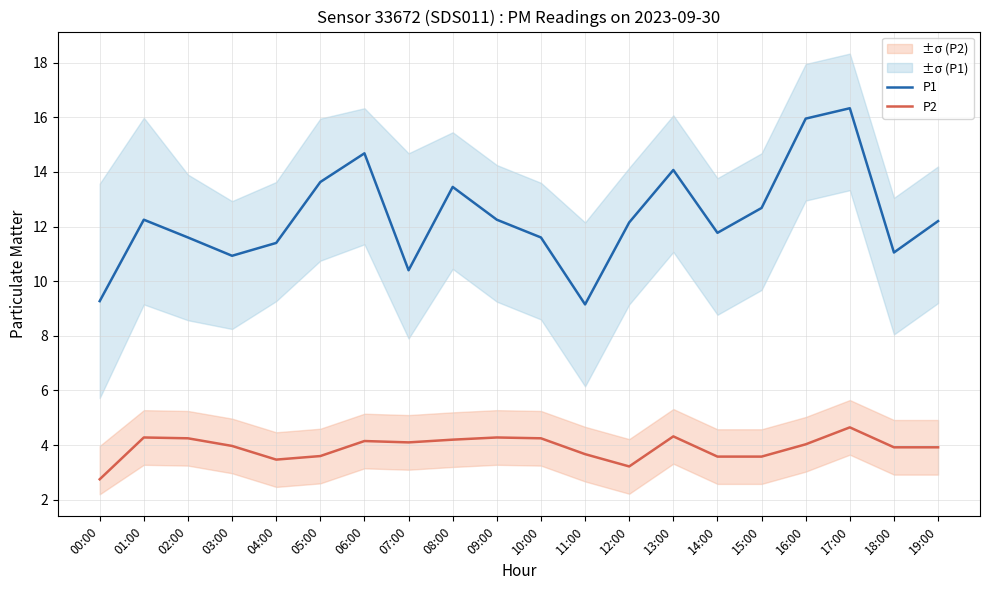

What is the label of the 20th point from the left?

19:00